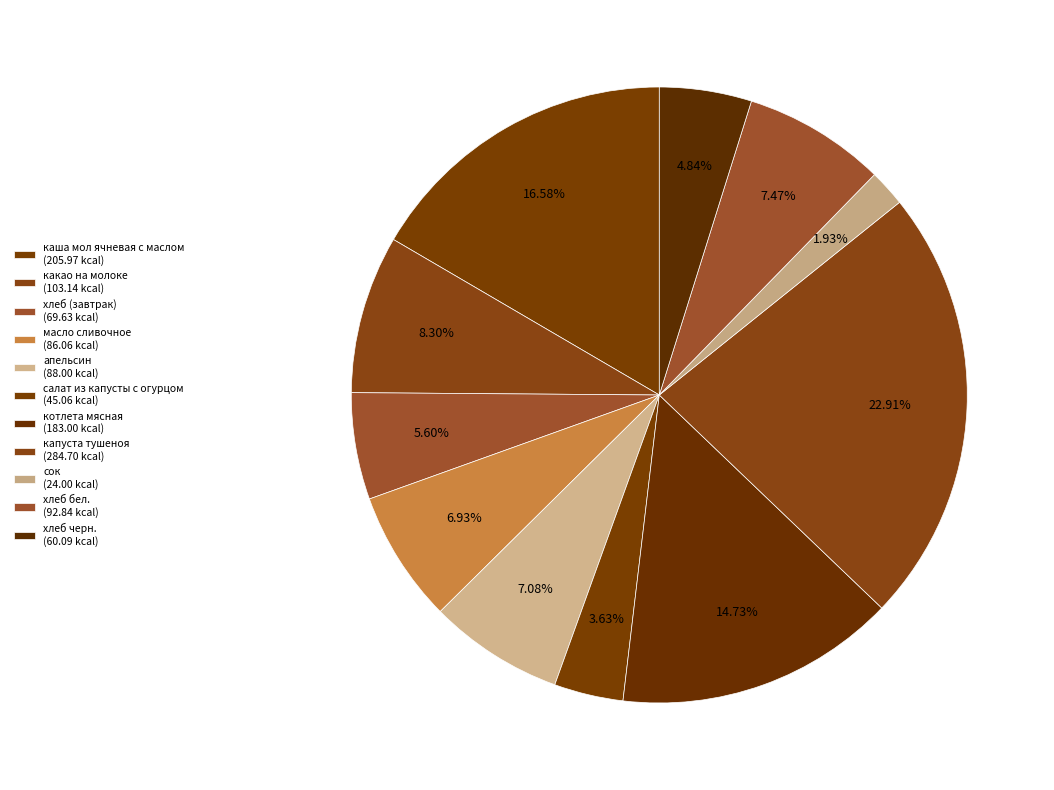

Count the number of slices in the pie.

11